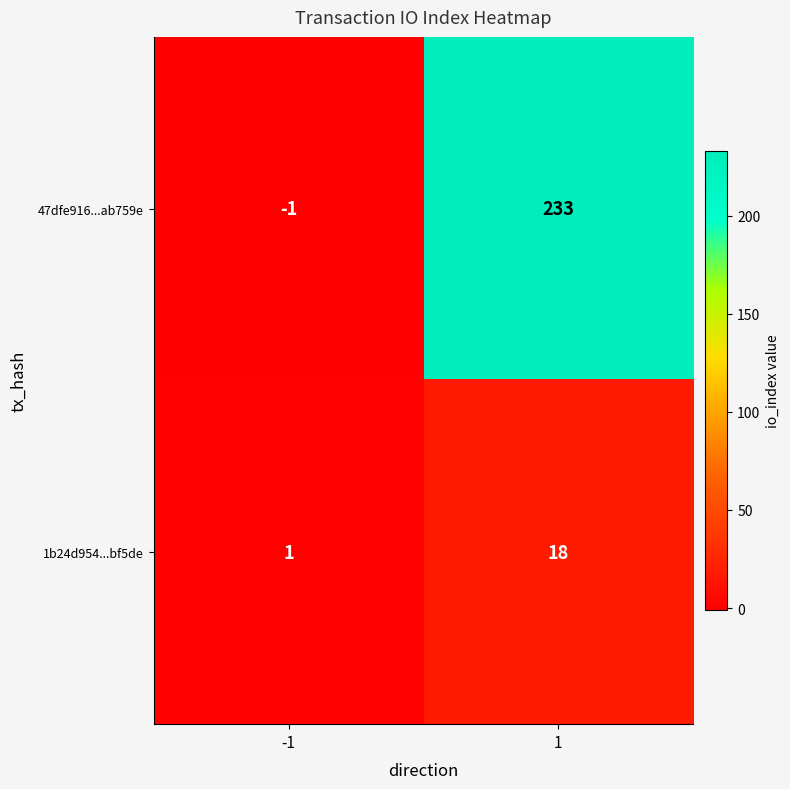

The value of 47dfe916...ab759e at -1 is -1. True or false?

True